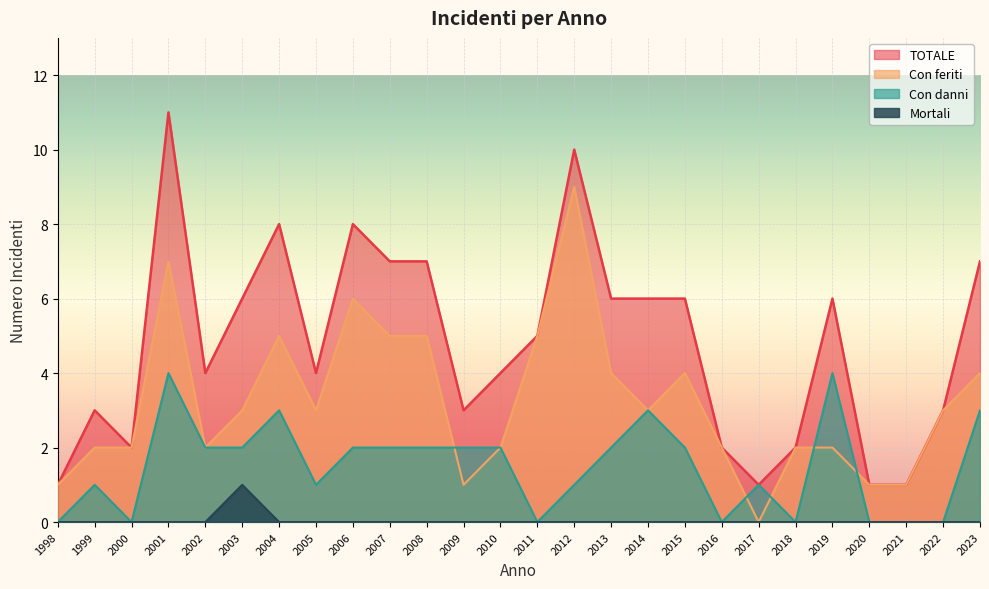

List the series in order of their peak value, lowest first.

Mortali, Con danni, Con feriti, TOTALE